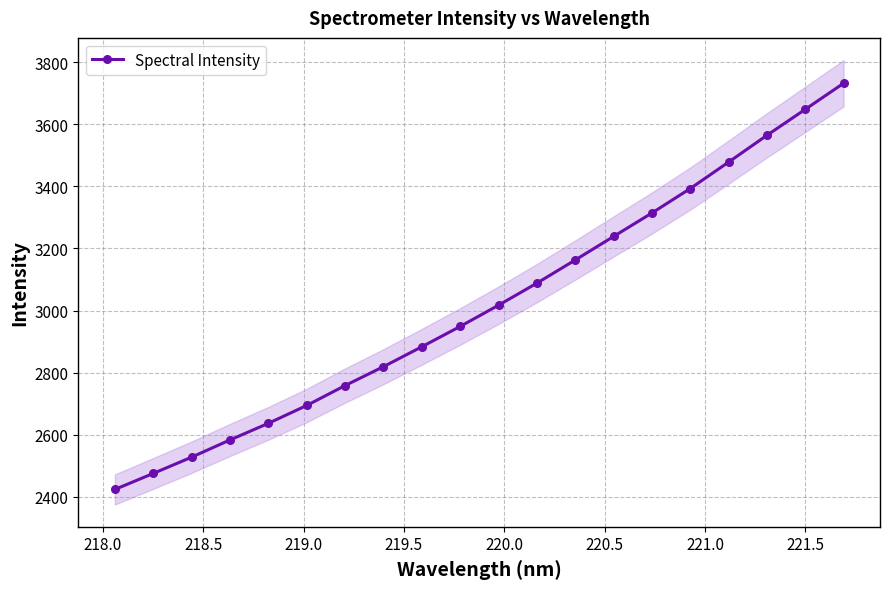

True or false: Spectral Intensity has more than 0 points higher than both neighbors.

False